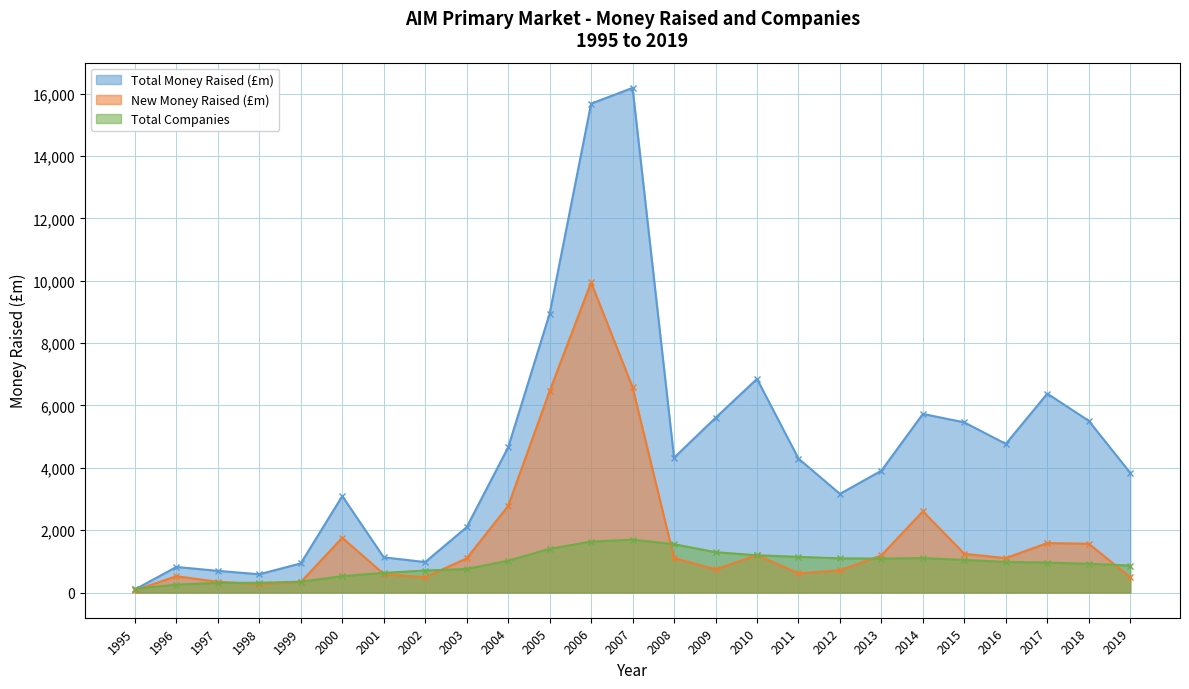

What is the average value of the Total Money Raised (£m) series?

4627.5